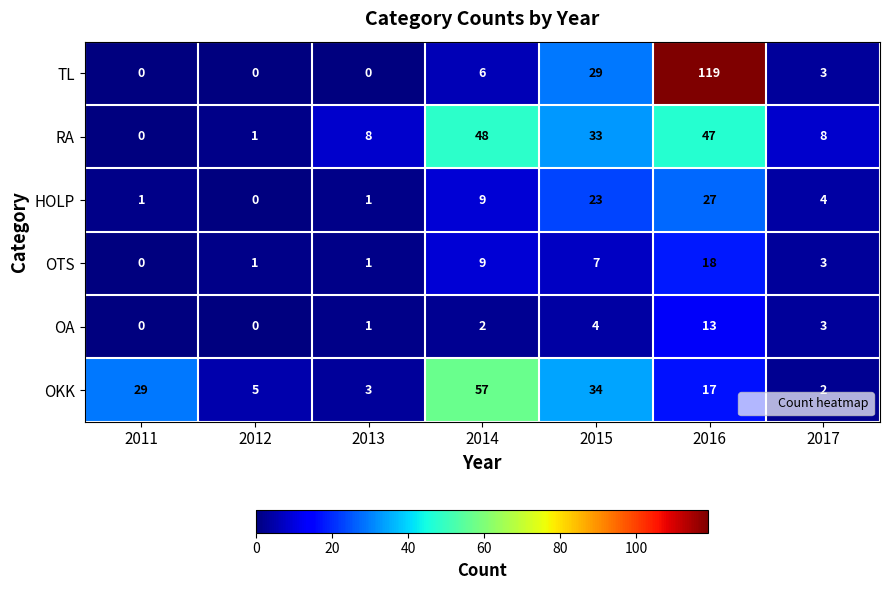

The TL series shows 3 at 2014. True or false?

False